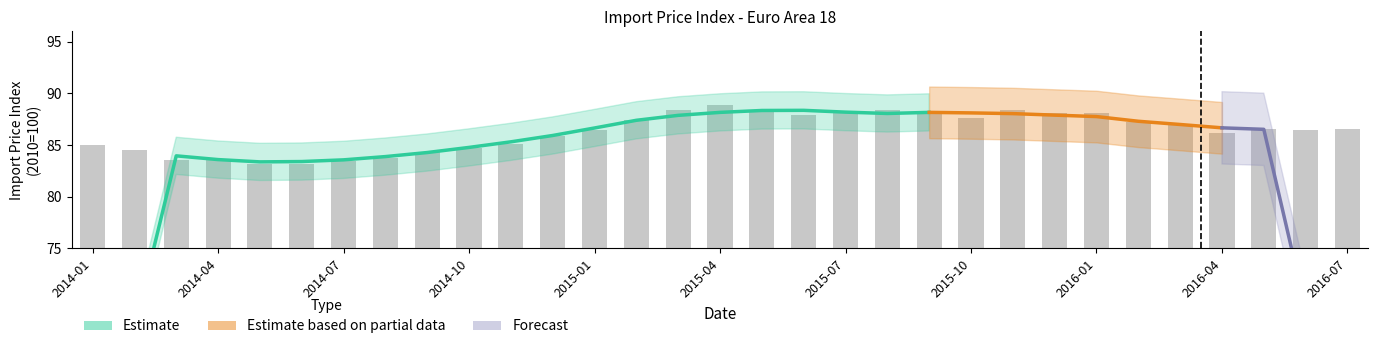

List the labels in order of value, largest first.

2015-04, 2015-08, 2015-11, 2015-03, 2015-07, 2015-05, 2015-12, 2016-01, 2015-09, 2015-06, 2015-10, 2015-02, 2016-02, 2016-03, 2016-05, 2016-07, 2015-01, 2016-06, 2016-04, 2014-12, 2014-11, 2014-01, 2014-10, 2014-02, 2014-09, 2014-08, 2014-03, 2014-04, 2014-07, 2014-06, 2014-05